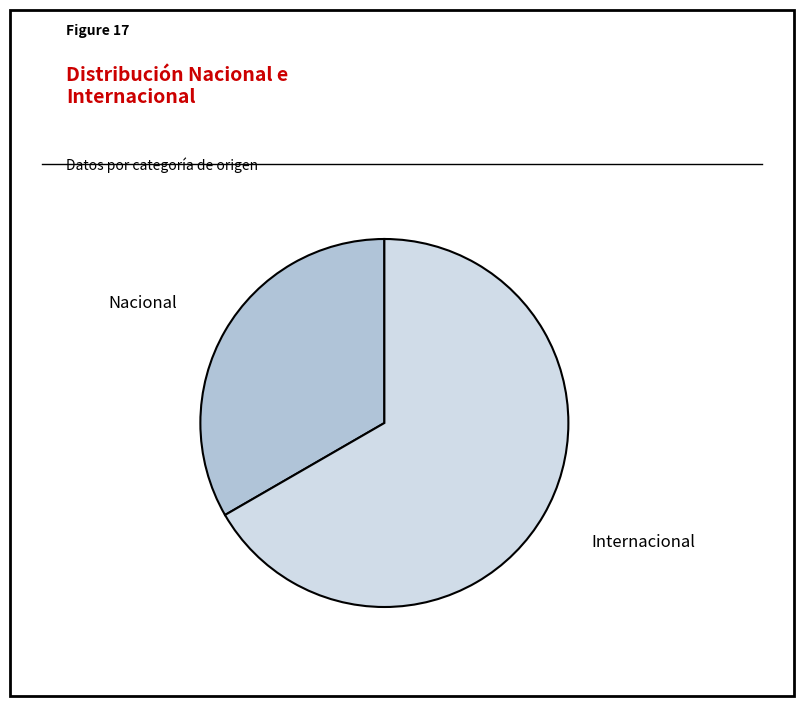

How many slices are in this pie chart?

2